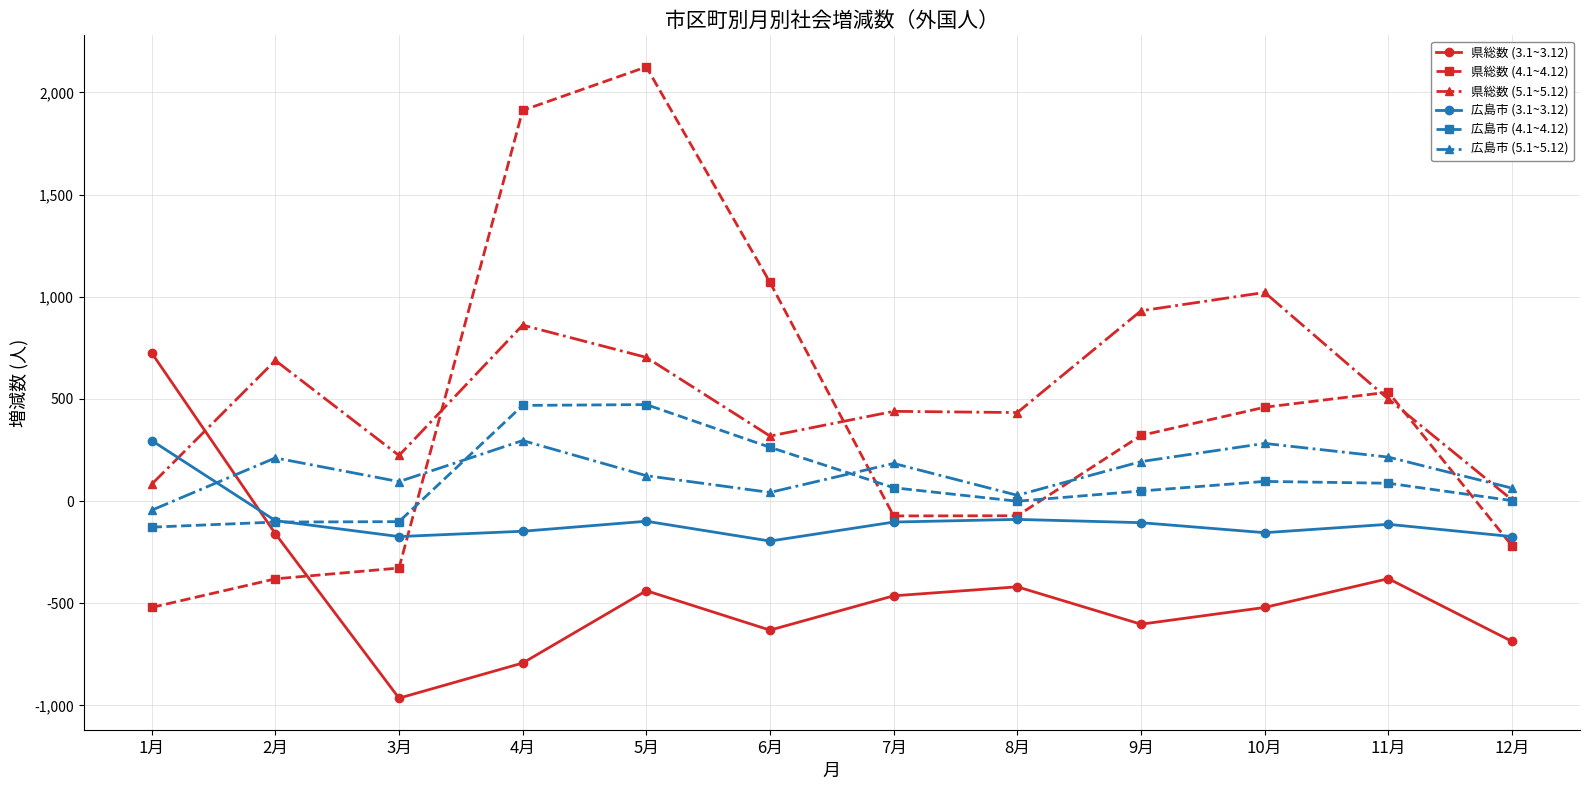

After their last crossing, which series has the higher values: 広島市 (5.1~5.12) or 県総数 (5.1~5.12)?

広島市 (5.1~5.12)